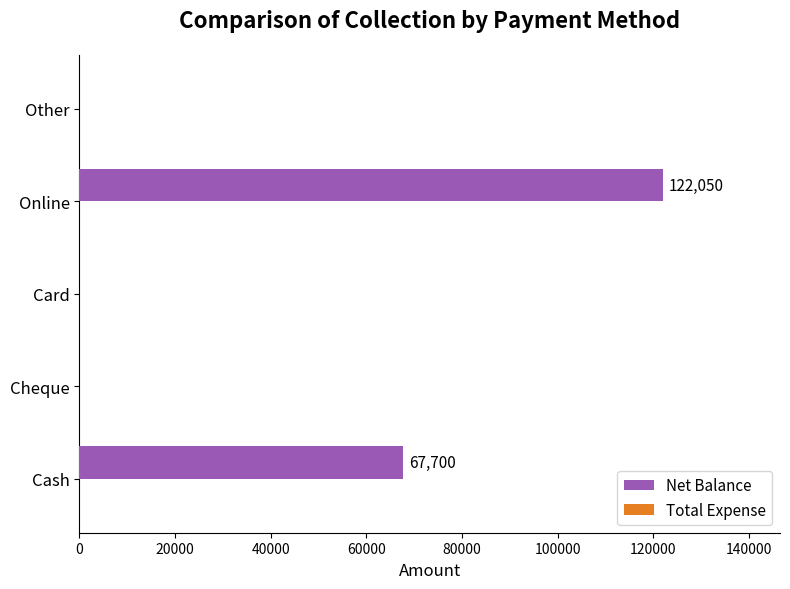

What is the maximum value shown in the chart?

122050